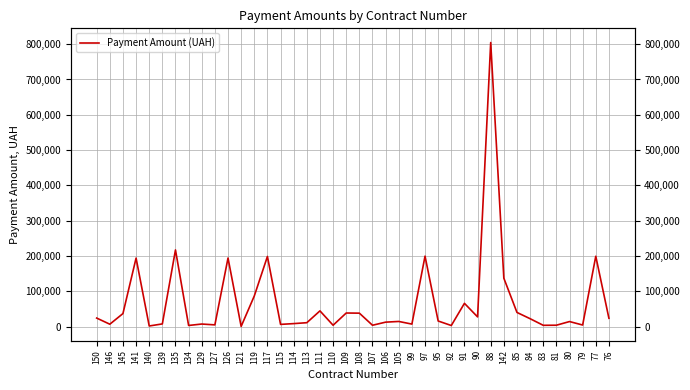

At which label is the value closest to 402831?

135